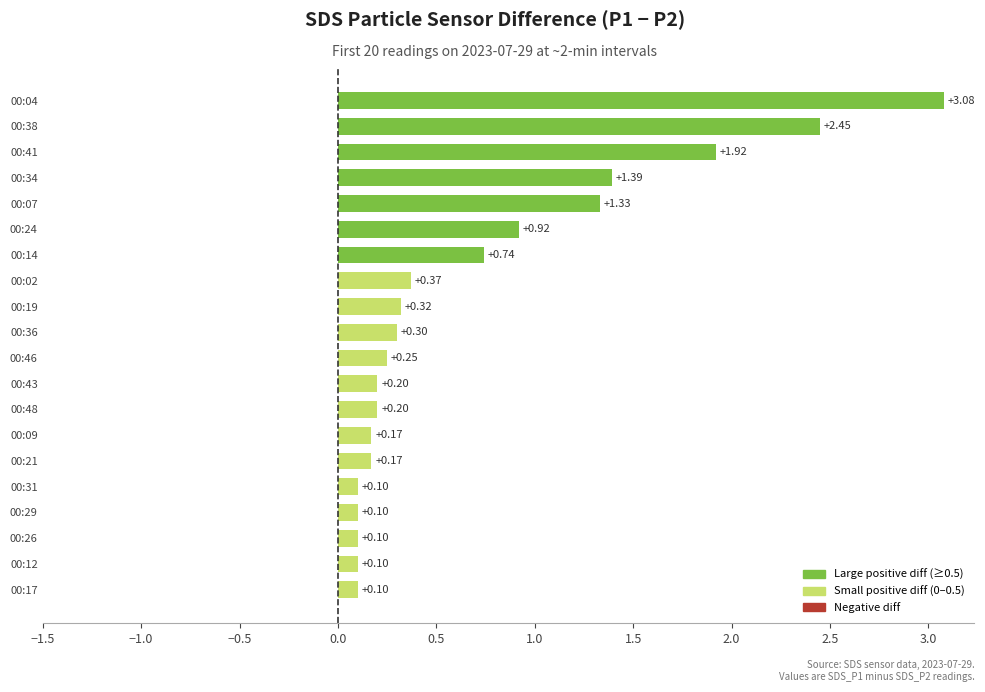

What is the change in value from 00:29 to 00:04?

+3.0